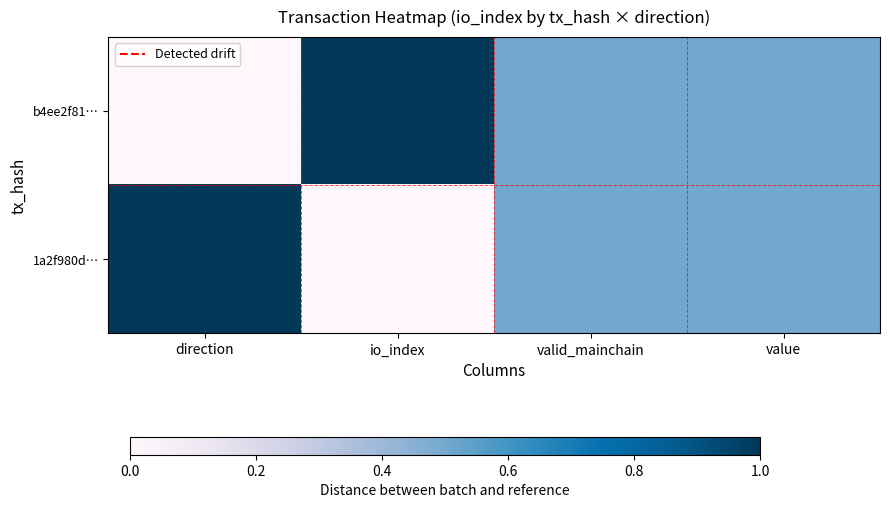

Between valid_mainchain and direction, which is larger?

valid_mainchain